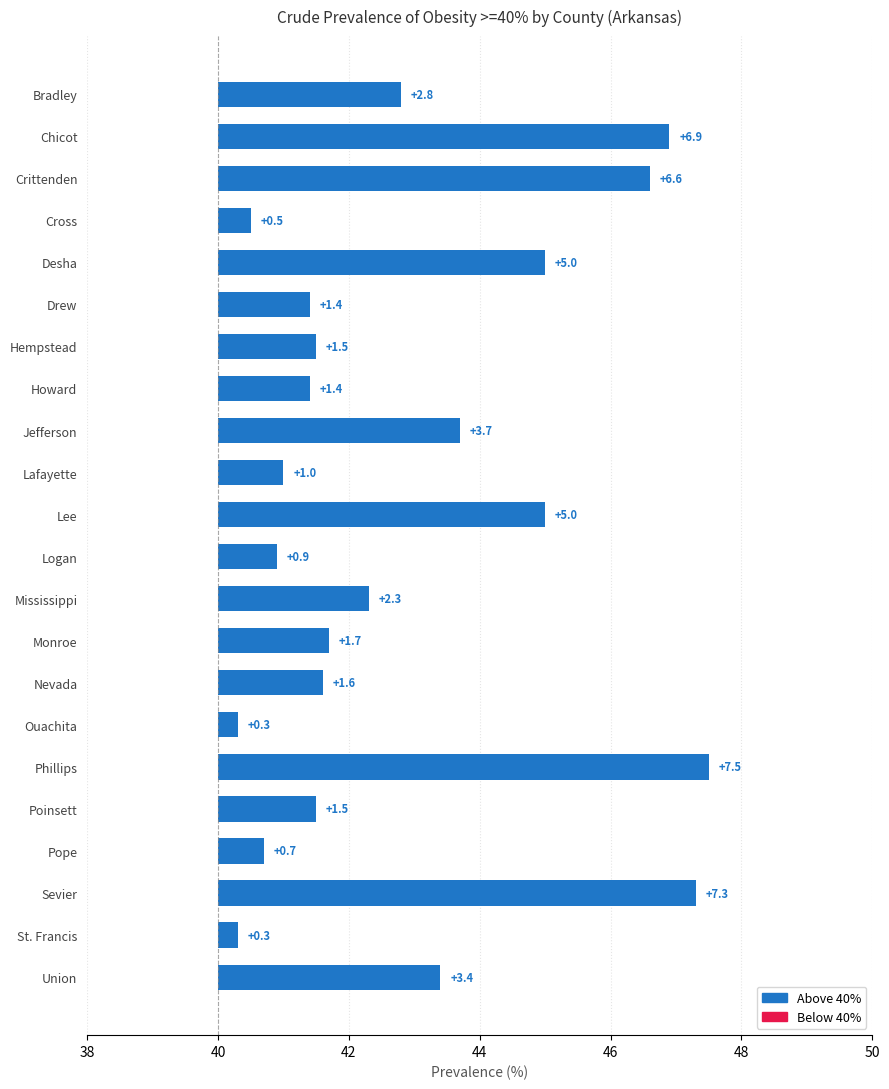

Does the chart contain any negative values?

No